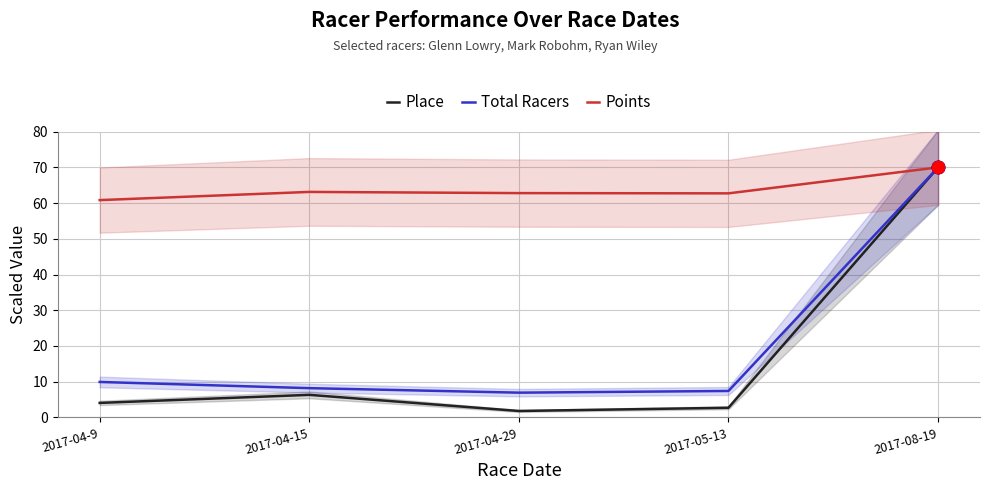

Is the value of Points at 2017-08-19 greater than the value of Total Racers at 2017-04-9?

Yes